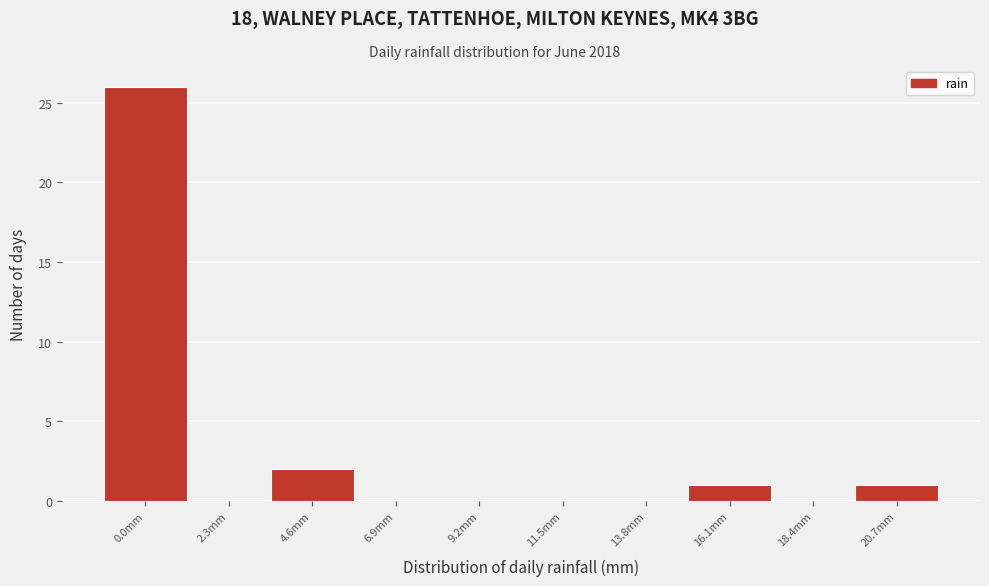

Reading left to right, list all the values displayed in this chart.

0.0mm=26	2.3mm=0	4.6mm=2	6.9mm=0	9.2mm=0	11.5mm=0	13.8mm=0	16.1mm=1	18.4mm=0	20.7mm=1